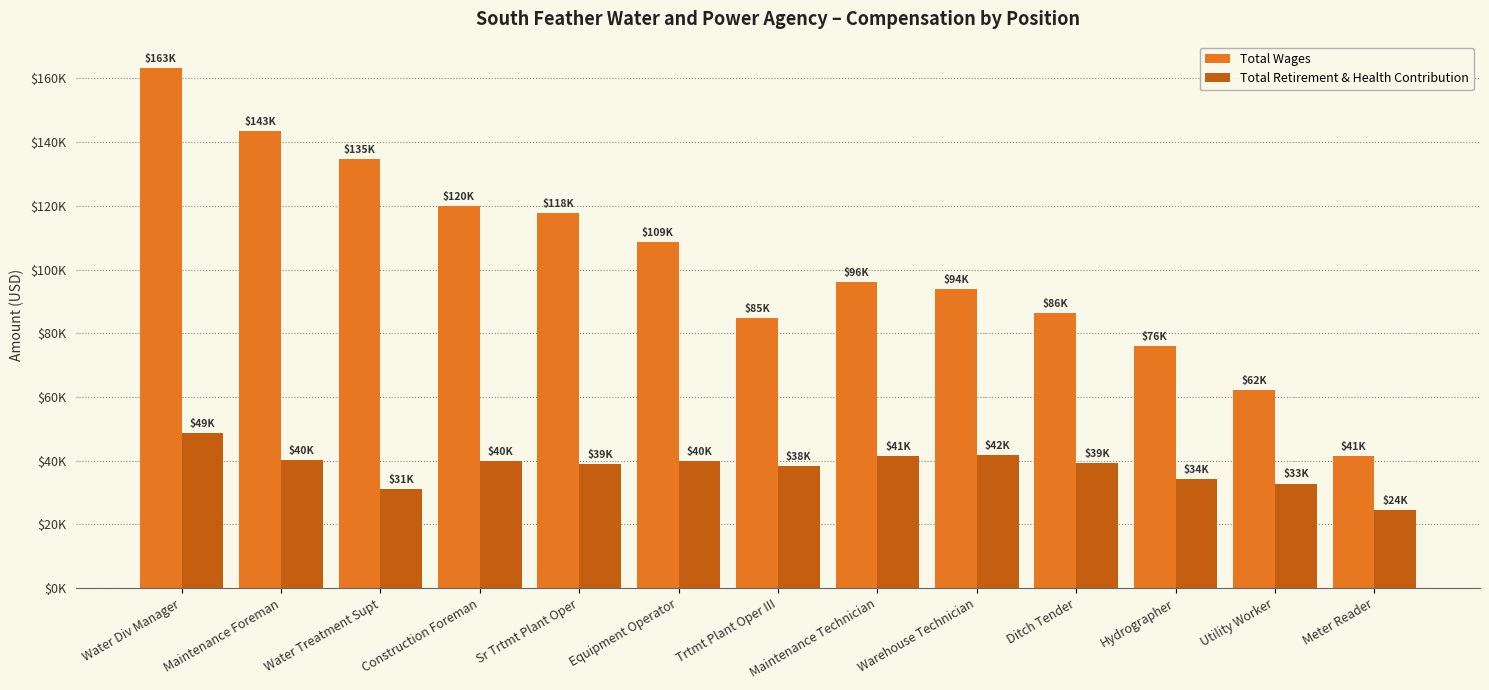

Reading left to right, transcribe all the data shown in this chart.

Total Wages: Water Div Manager=163390	Maintenance Foreman=143398	Water Treatment Supt=134750	Construction Foreman=120038	Sr Trtmt Plant Oper=117655	Equipment Operator=108699	Trtmt Plant Oper III=84686	Maintenance Technician=95956	Warehouse Technician=93811	Ditch Tender=86408	Hydrographer=76070	Utility Worker=62183	Meter Reader=41307
Total Retirement & Health Contribution: Water Div Manager=48528	Maintenance Foreman=40239	Water Treatment Supt=31179	Construction Foreman=39756	Sr Trtmt Plant Oper=38941	Equipment Operator=39956	Trtmt Plant Oper III=38361	Maintenance Technician=41492	Warehouse Technician=41811	Ditch Tender=39200	Hydrographer=34311	Utility Worker=32815	Meter Reader=24436